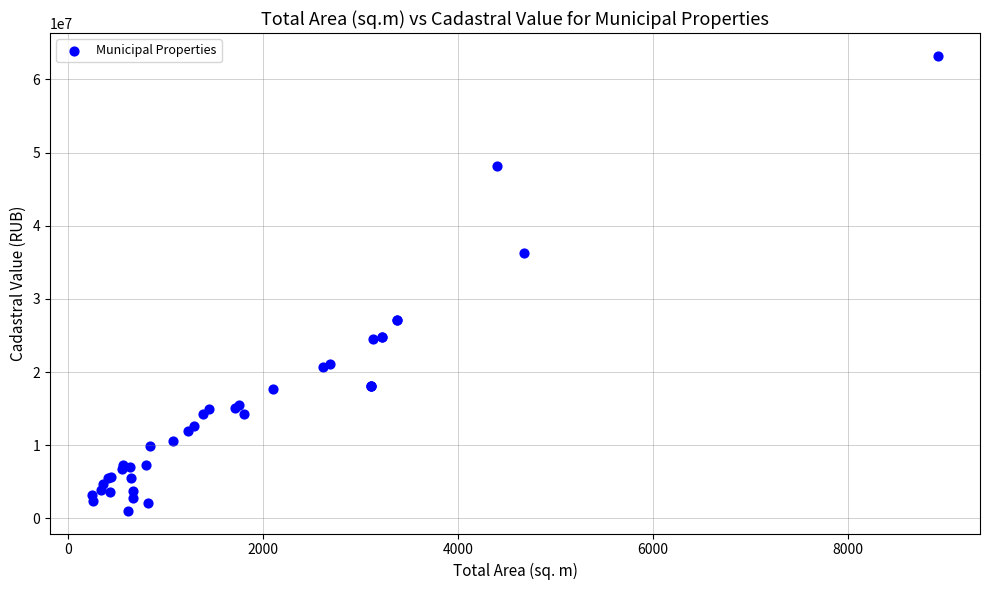

What Y value in the scatter plot is closest to 32138277?

36256710.7